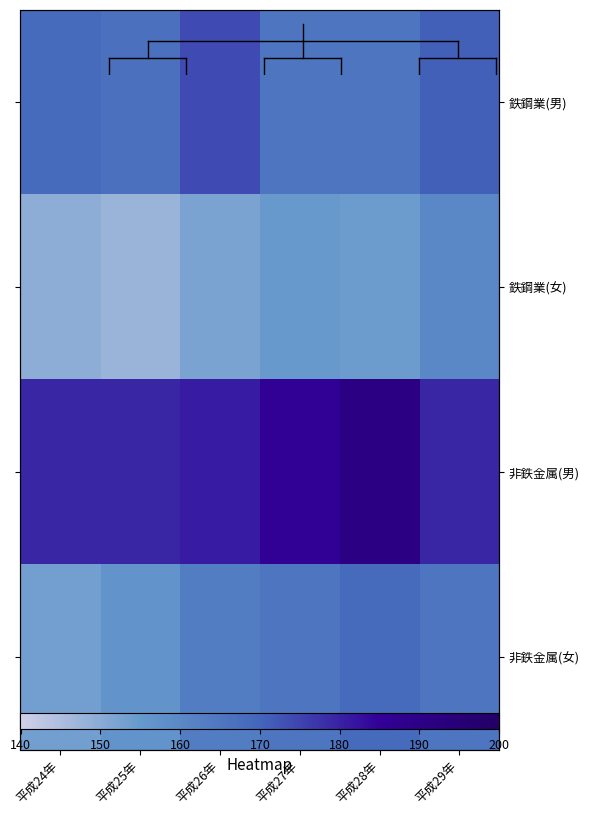

Which has a higher value, 平成24年 or 平成27年?

平成24年